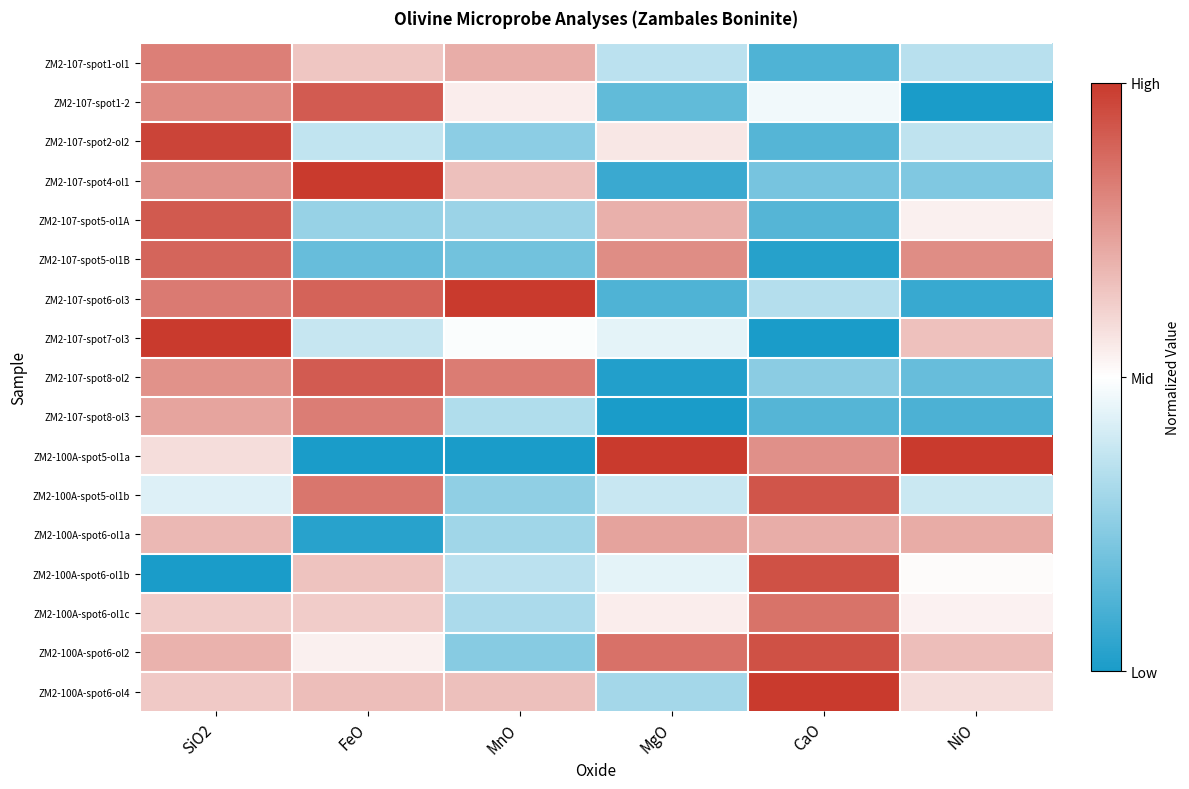

What is the greatest value displayed?

1.0